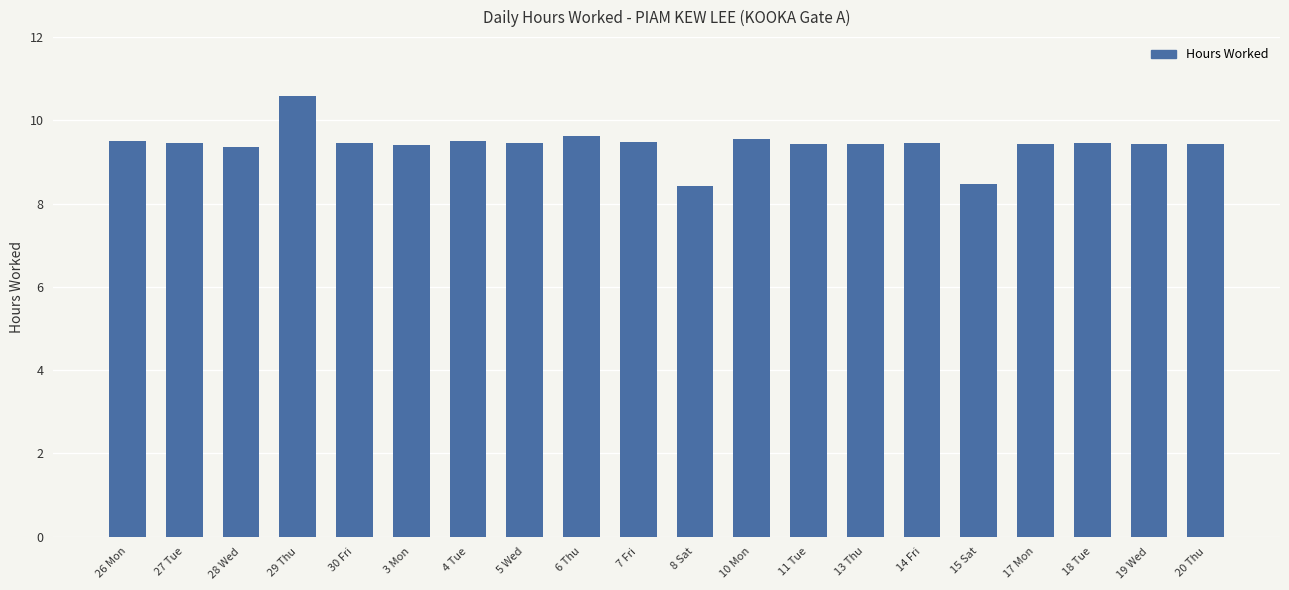

What is the sum of all values?

188.4